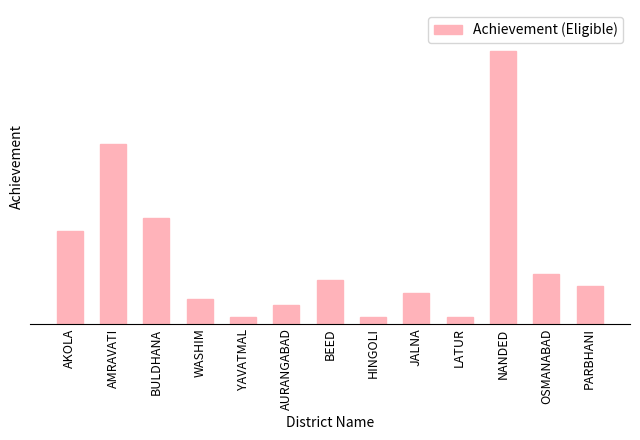

What is the label of the 3rd bar from the left?

BULDHANA